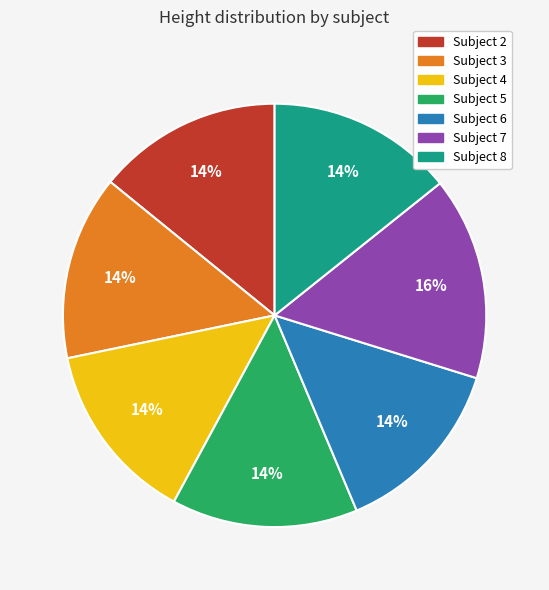

Is the sum of Subject 6 and Subject 8 greater than half?

No